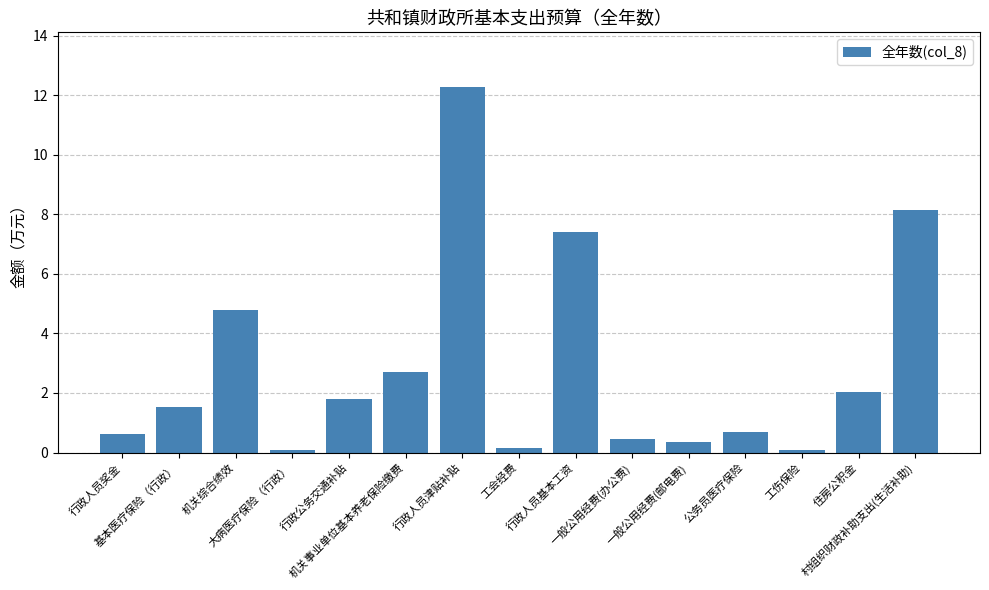

Reading left to right, transcribe all the data shown in this chart.

行政人员奖金=0.6	基本医疗保险（行政）=1.5	机关综合绩效=4.8	大病医疗保险（行政）=0.1	行政公务交通补贴=1.8	机关事业单位基本养老保险缴费=2.7	行政人员津贴补贴=12.3	工会经费=0.2	行政人员基本工资=7.4	一般公用经费(办公费)=0.4	一般公用经费(邮电费)=0.4	公务员医疗保险=0.7	工伤保险=0.1	住房公积金=2.0	村组织财政补助支出(生活补助)=8.2